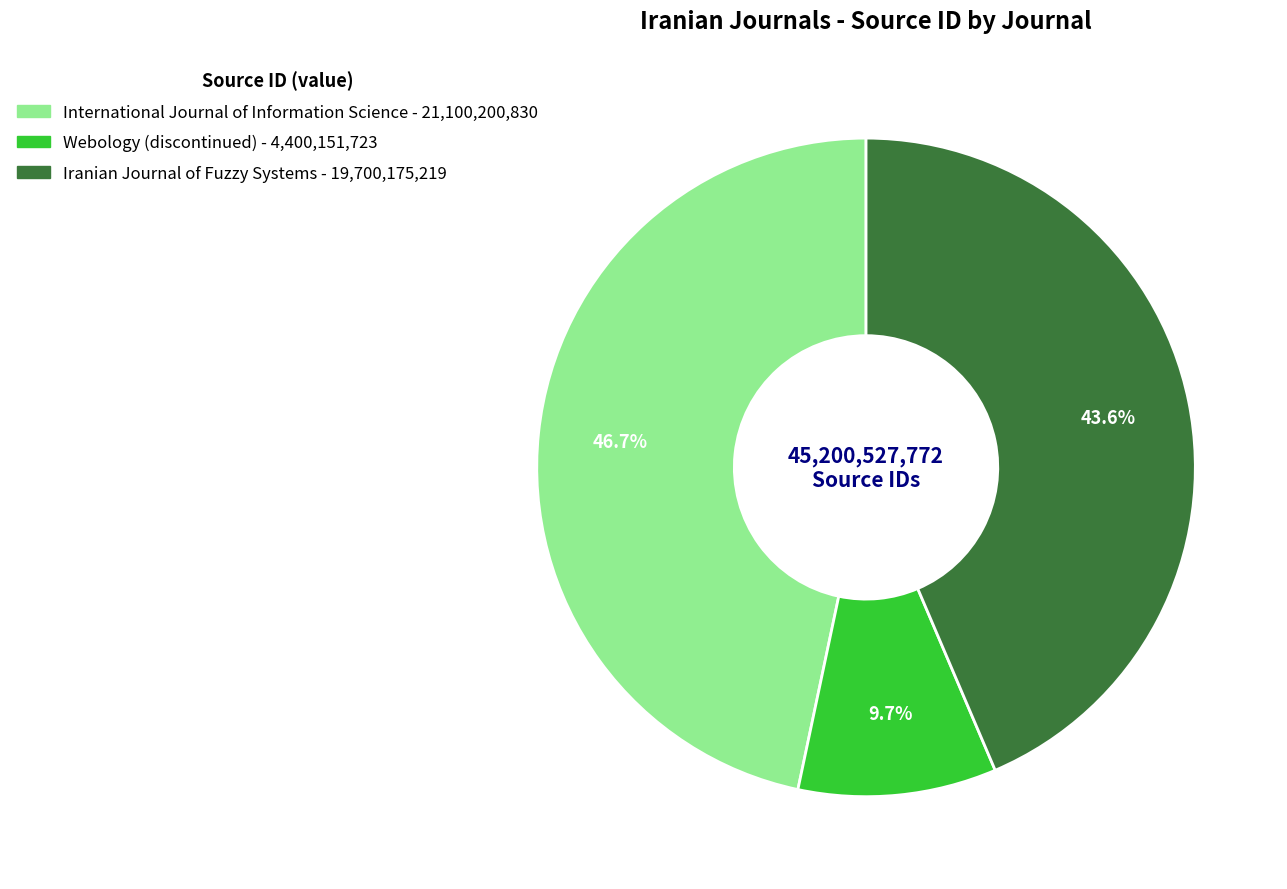

Which slice is the largest?

International Journal of Information Science